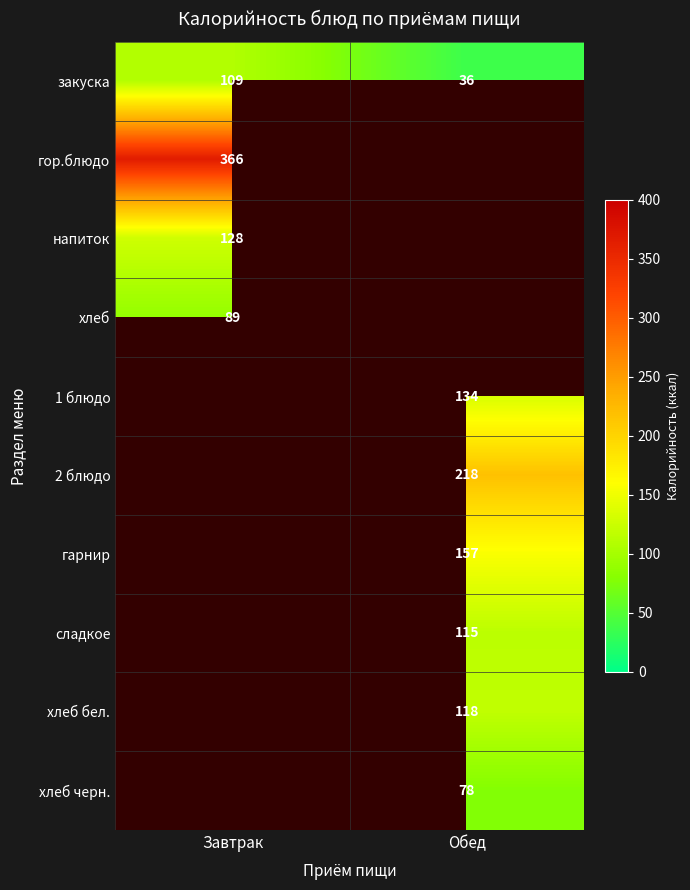

What is the sum of all закуска values?

145